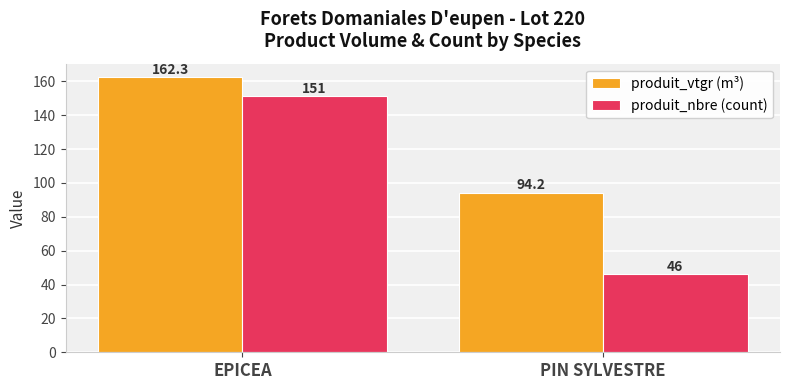

Is it true that produit_vtgr (m³) equals 54.5 at EPICEA?

False